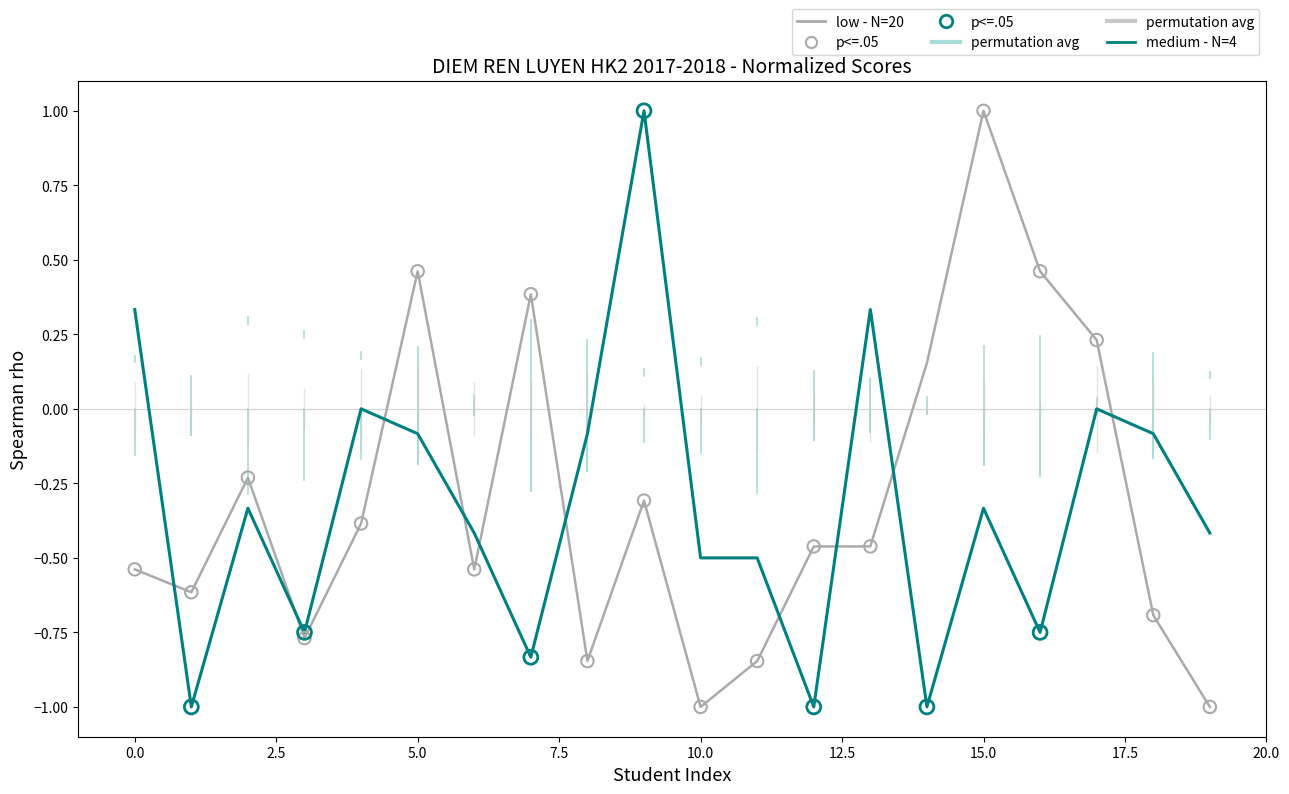

What is the smallest value displayed?

-1.0